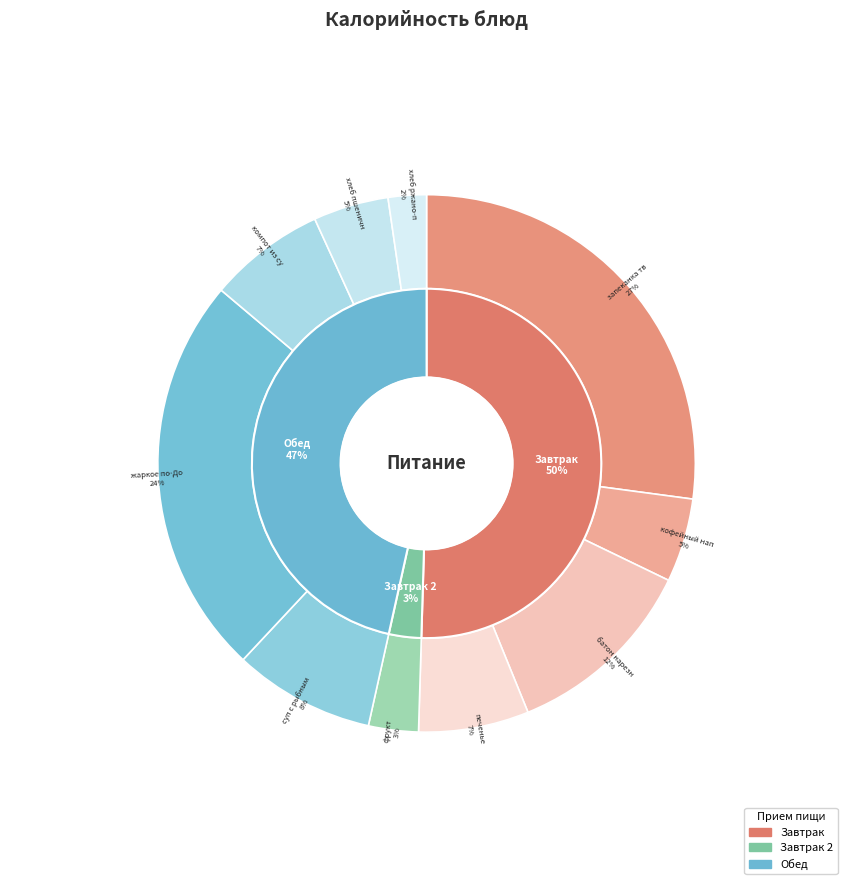

Is it true that хлеб пшеничный is 1% of the pie?

False